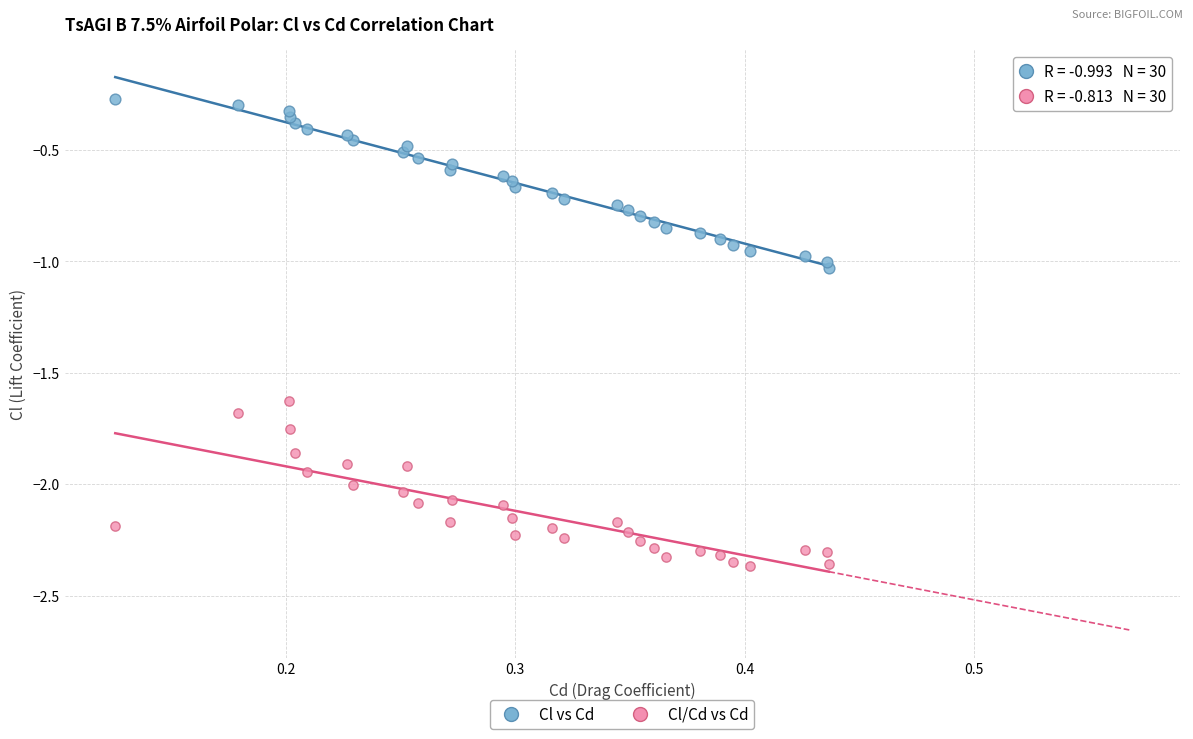

Which series contains the lowest Y value?

Cl/Cd vs Cd